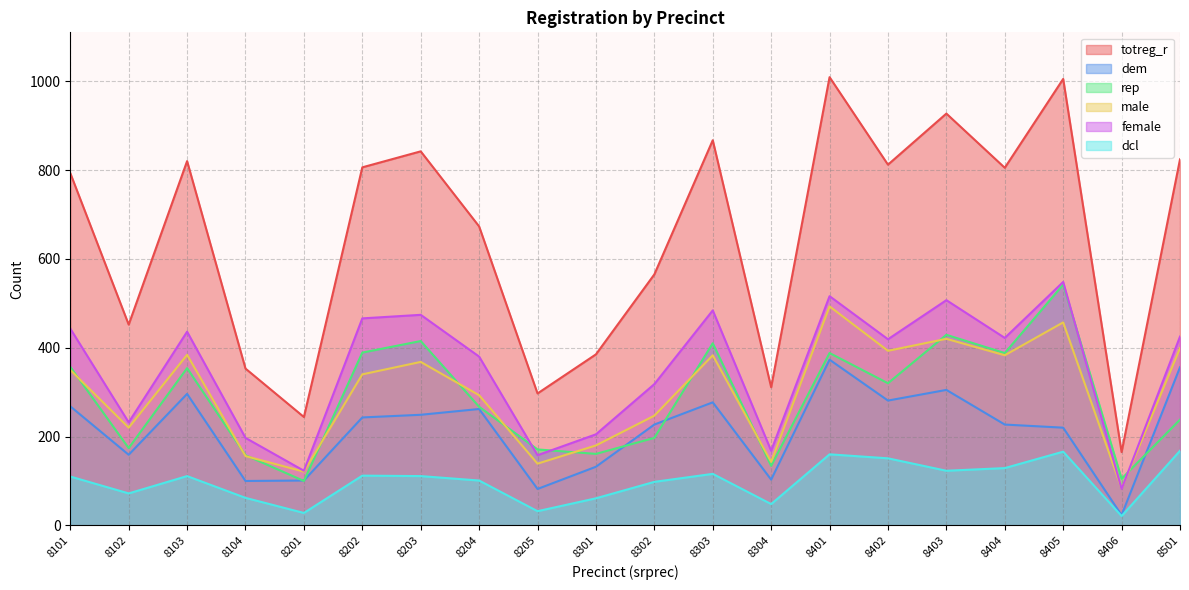

Where does the male series first go above 350?

8103